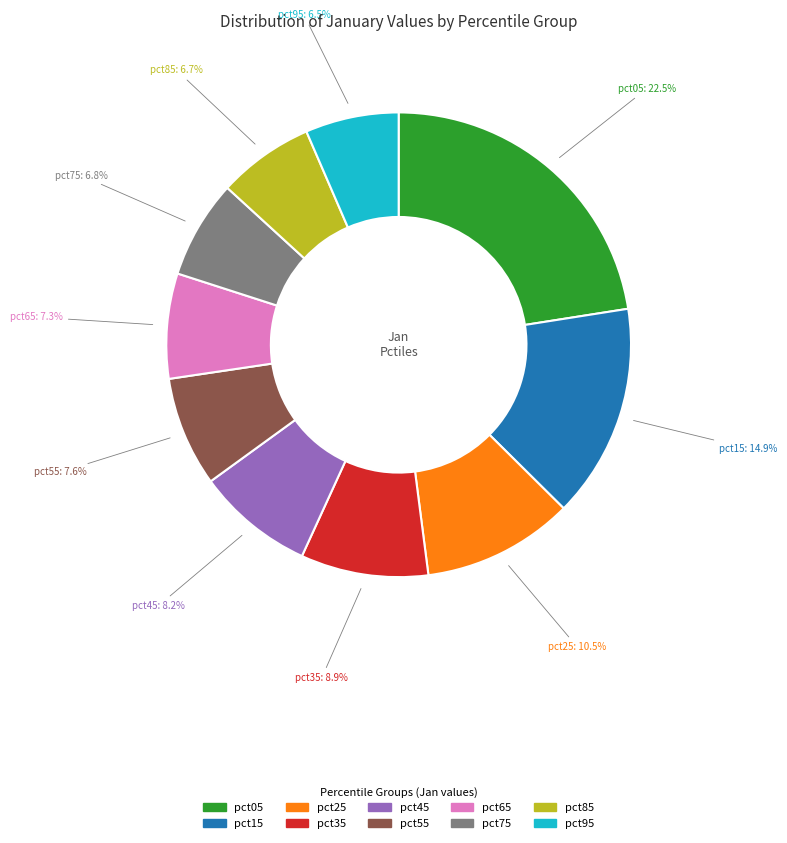

Which category has the biggest portion of the pie?

pct05